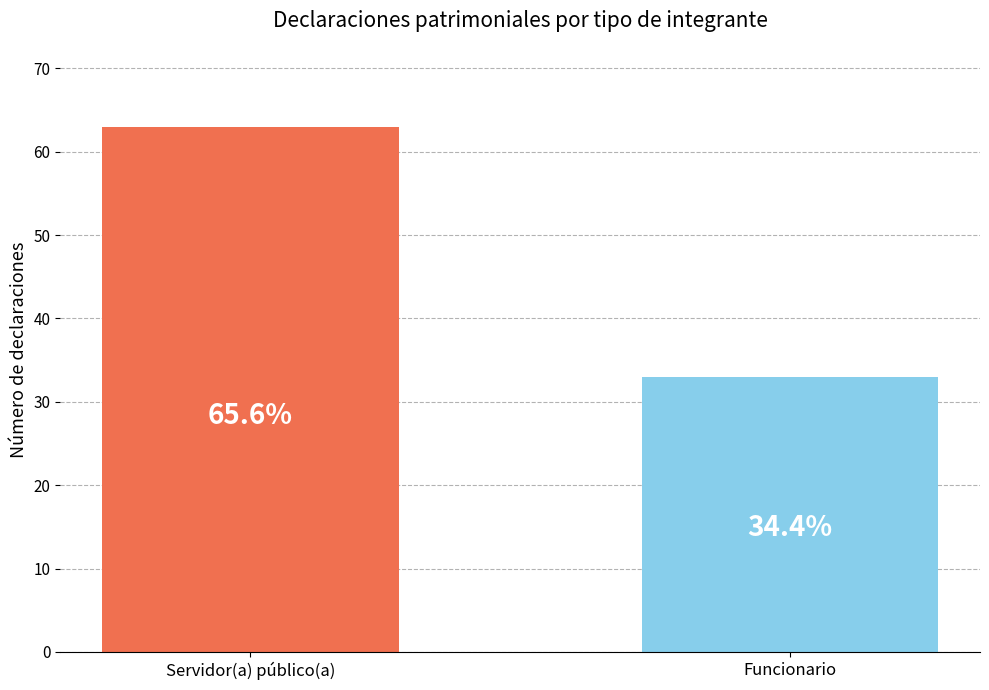

What is the average value?

48